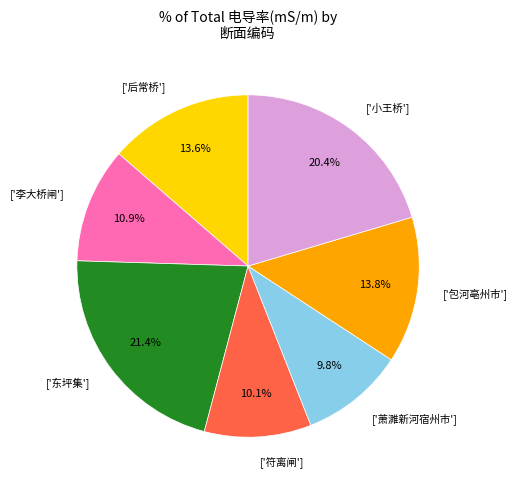

Combined, do ['萧濉新河宿州市'] and ['李大桥闸'] account for over 50%?

No